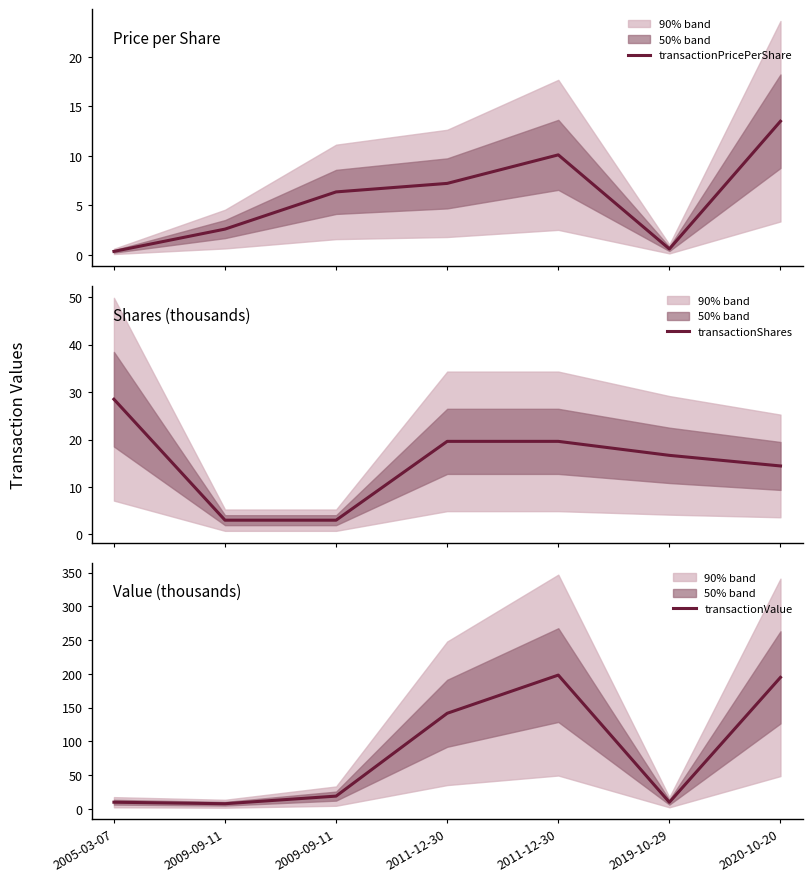

True or false: transactionShares and transactionPricePerShare intersect in this chart.

True